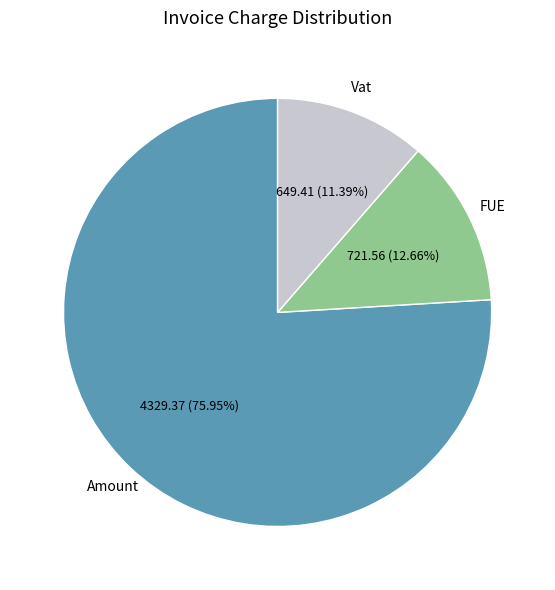

Does any single category account for the majority?

Yes